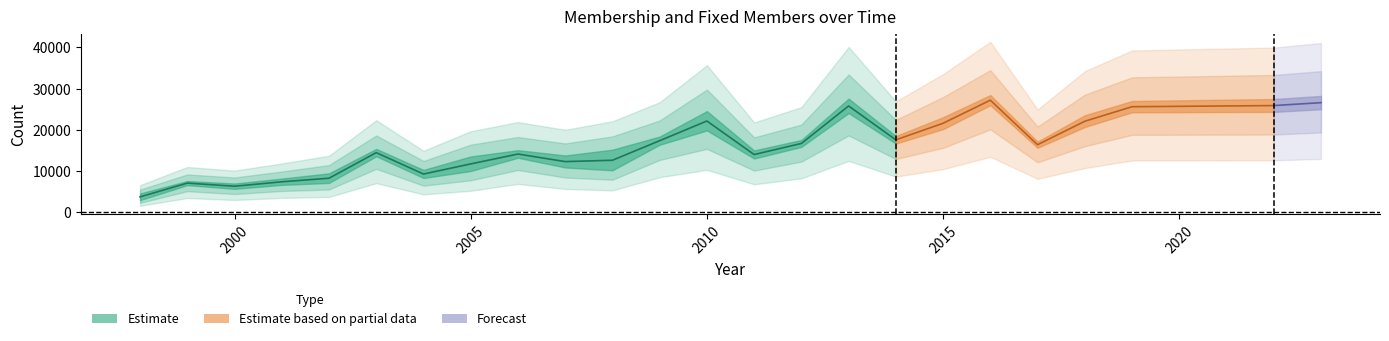

Is it true that Medlem equals 13584 at 2004?

False